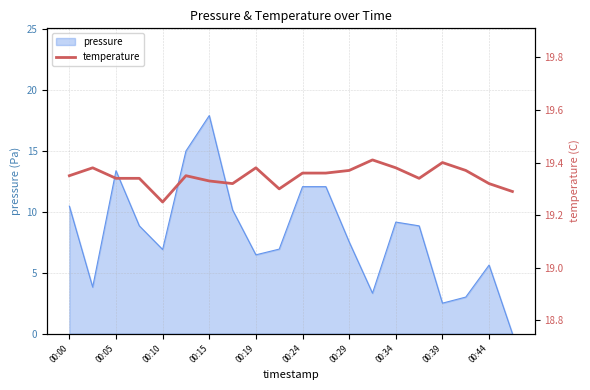

True or false: pressure has a value of 9.2 at 00:34.

True